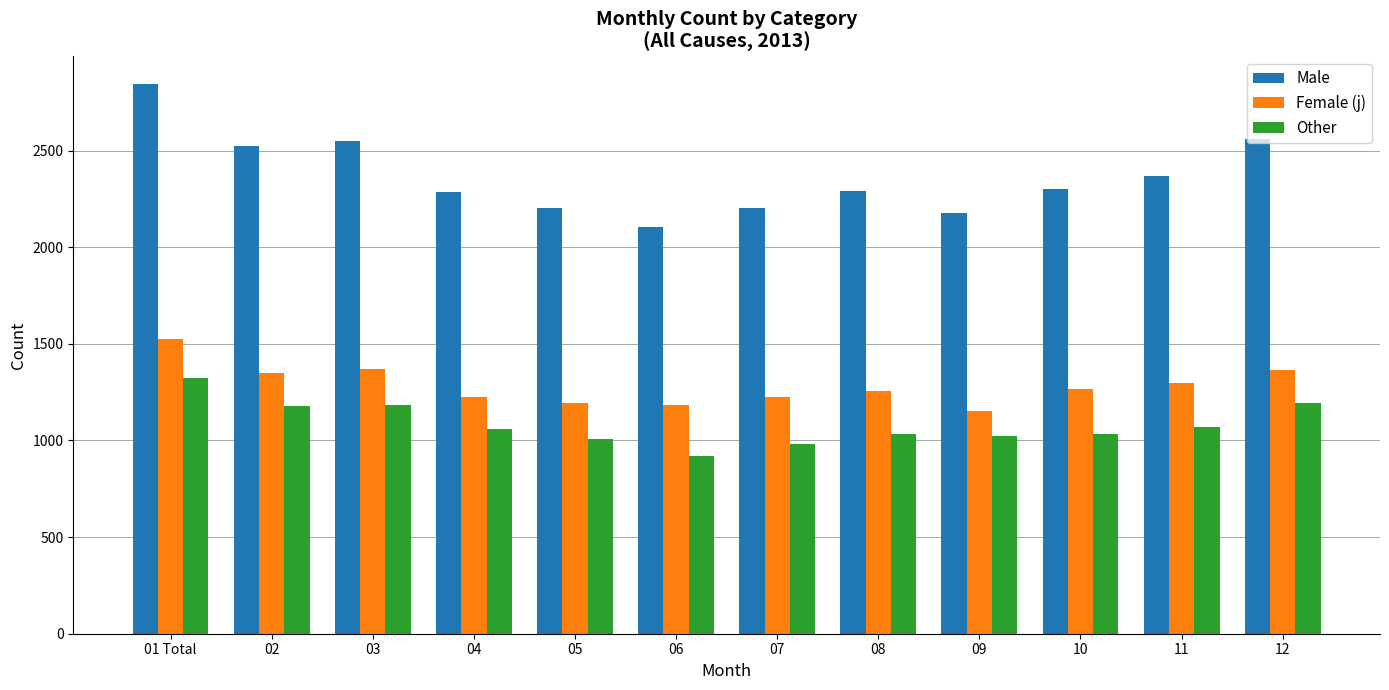

How many values in the Female (j) series are below 1264?

6